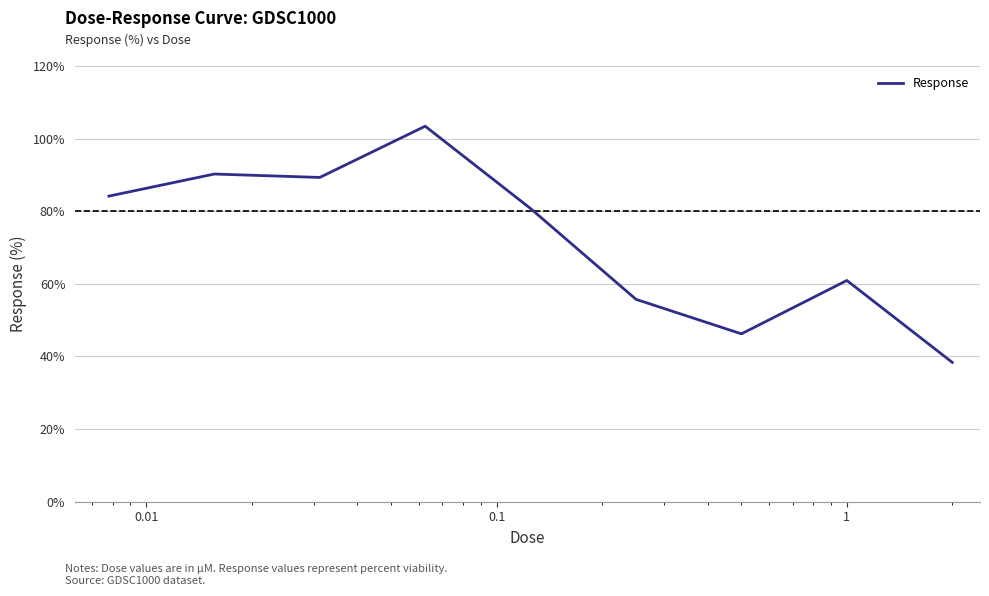

What is the difference between the maximum and minimum values?

65.0